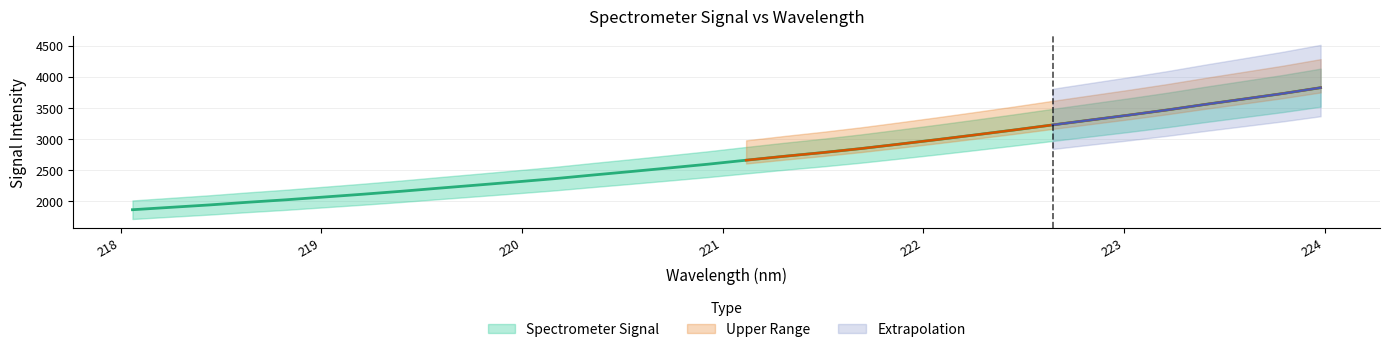

At which label does the data first exceed 2658?

221.1174